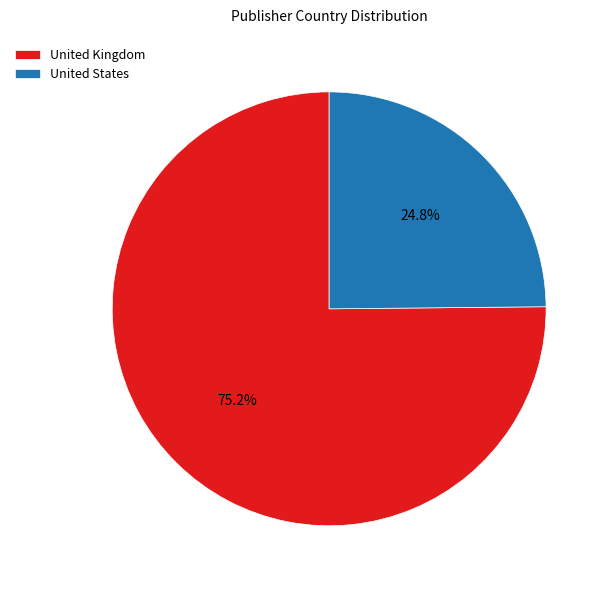

Which slice represents more than half of the pie?

United Kingdom